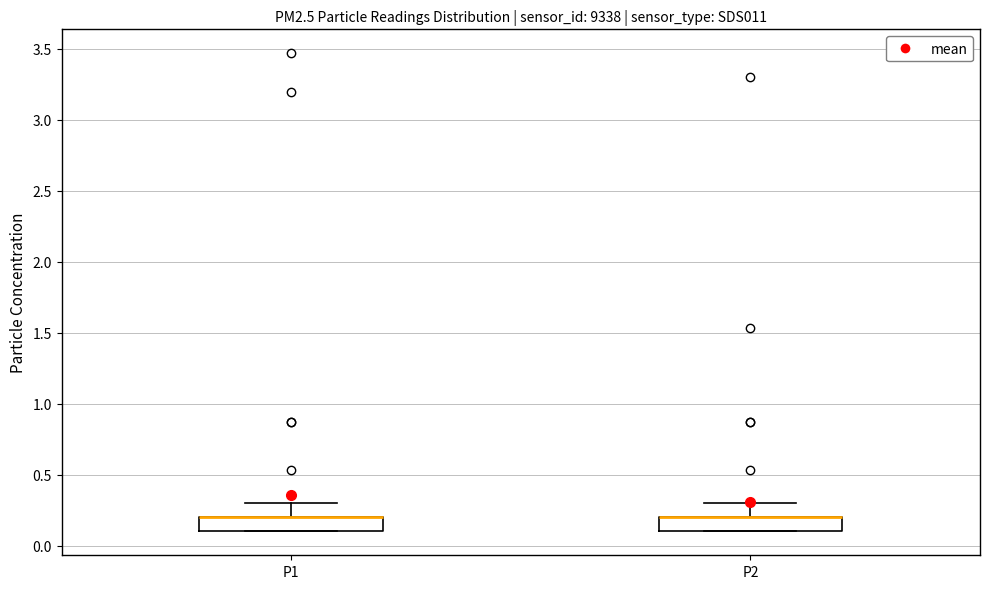

Reading left to right, transcribe this box plot: for each box, give where its median line is, the range the box spans, and where its two whiskers end, as read against the y-axis. The values are not printed on the chart, so give them approximately, as read against the axis.

P1: median 0.2 (drawn on the box's upper edge), box 0.1 to 0.2, whiskers 0.1 to 0.3
P2: median 0.2 (drawn on the box's upper edge), box 0.1 to 0.2, whiskers 0.1 to 0.3